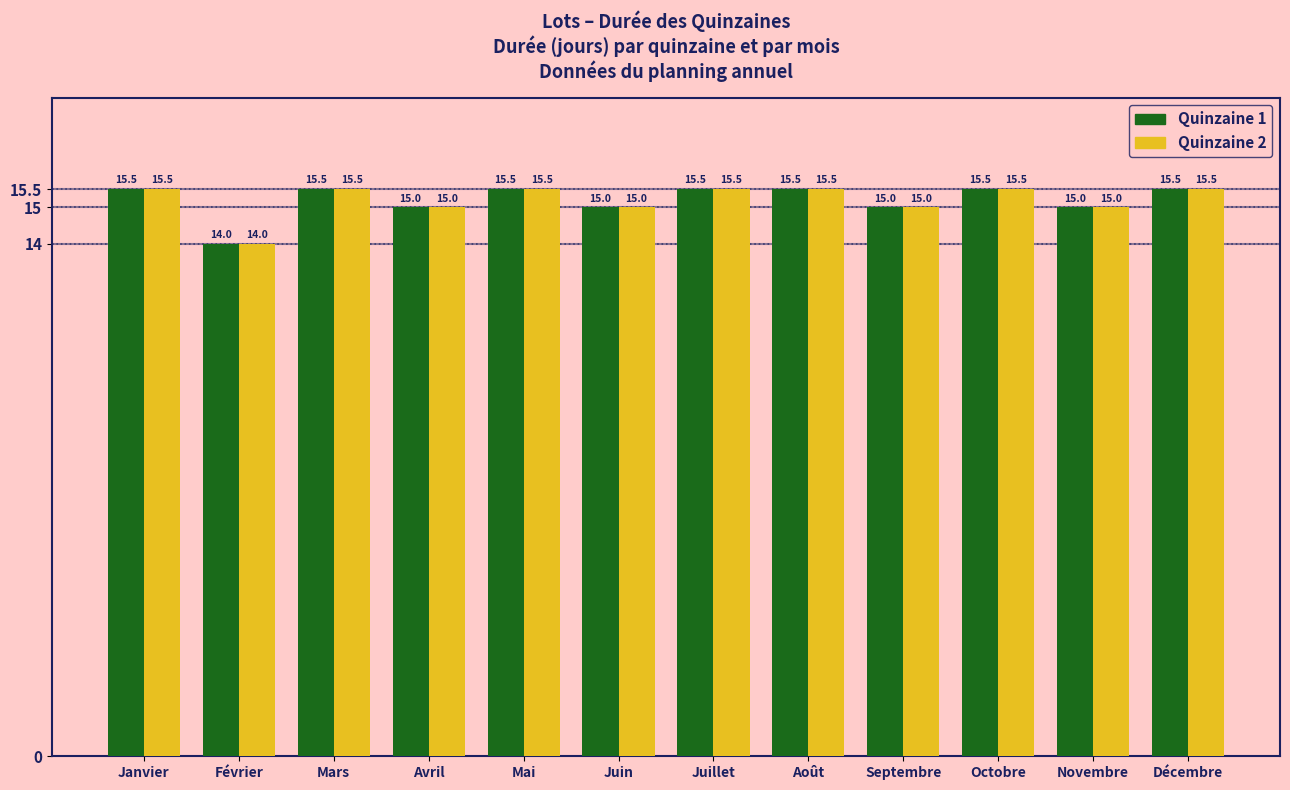

At which label is Quinzaine 2 closest to 14?

Février